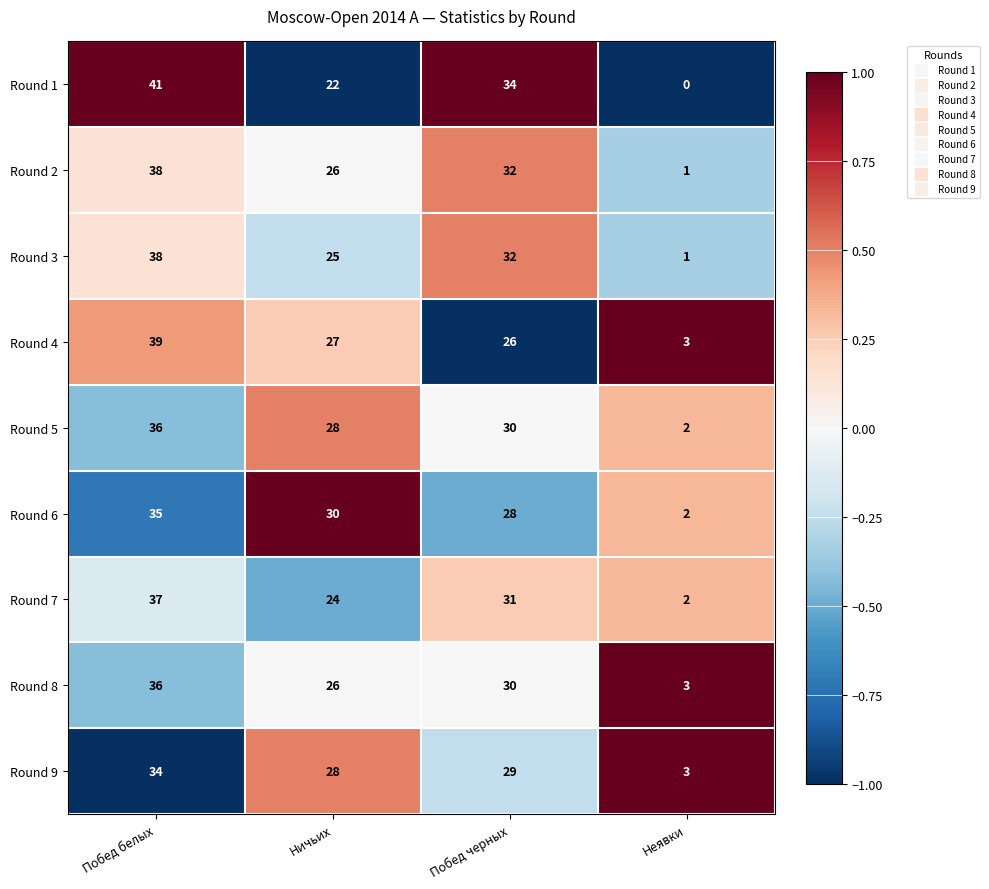

List the labels in order of Round 9 value, largest first.

Побед белых, Побед черных, Ничьих, Неявки